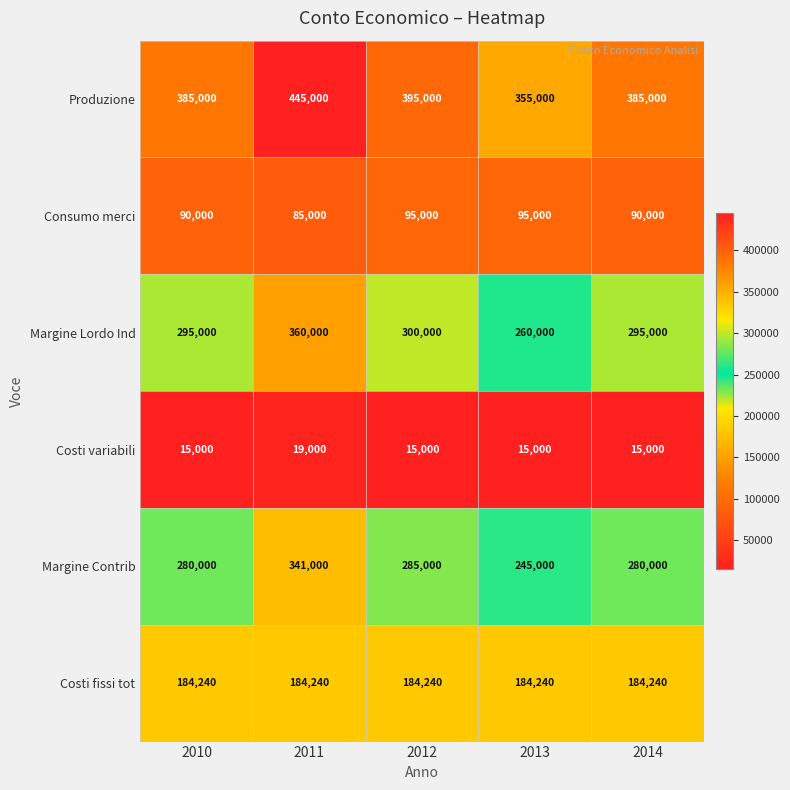

Which series has the widest spread of values?

Margine Lordo Ind